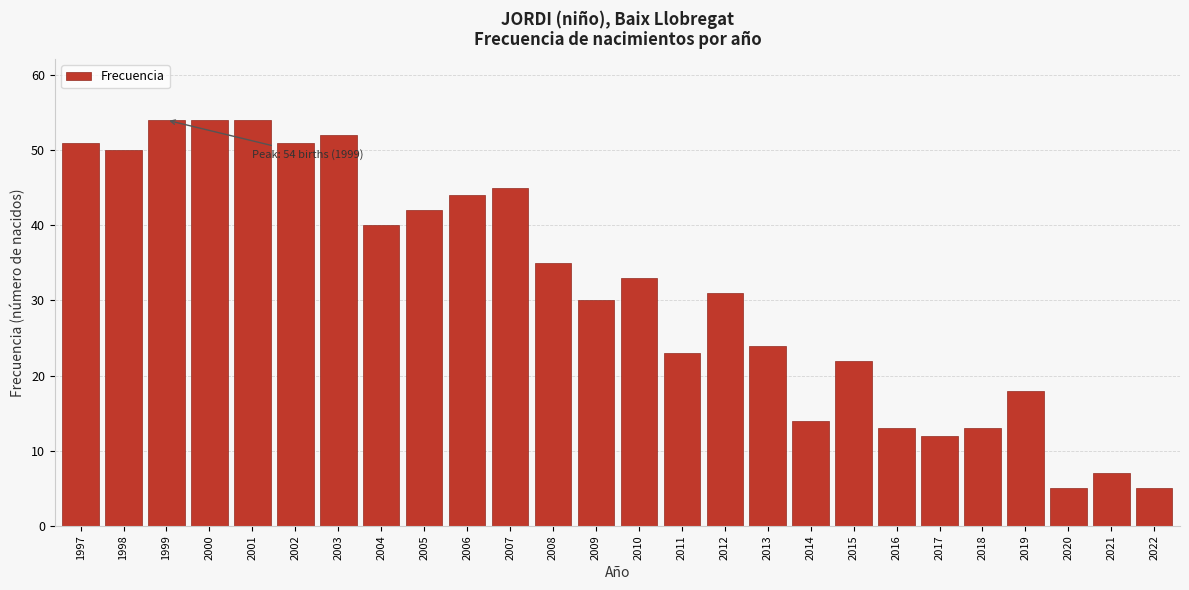

Reading left to right, transcribe all the data shown in this chart.

1997=51	1998=50	1999=54	2000=54	2001=54	2002=51	2003=52	2004=40	2005=42	2006=44	2007=45	2008=35	2009=30	2010=33	2011=23	2012=31	2013=24	2014=14	2015=22	2016=13	2017=12	2018=13	2019=18	2020=5	2021=7	2022=5